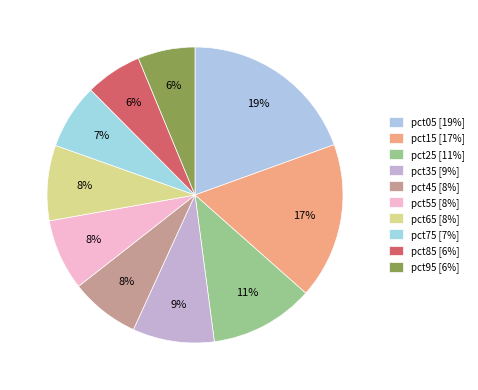

What percentage is NOT represented by pct95?

93.8%